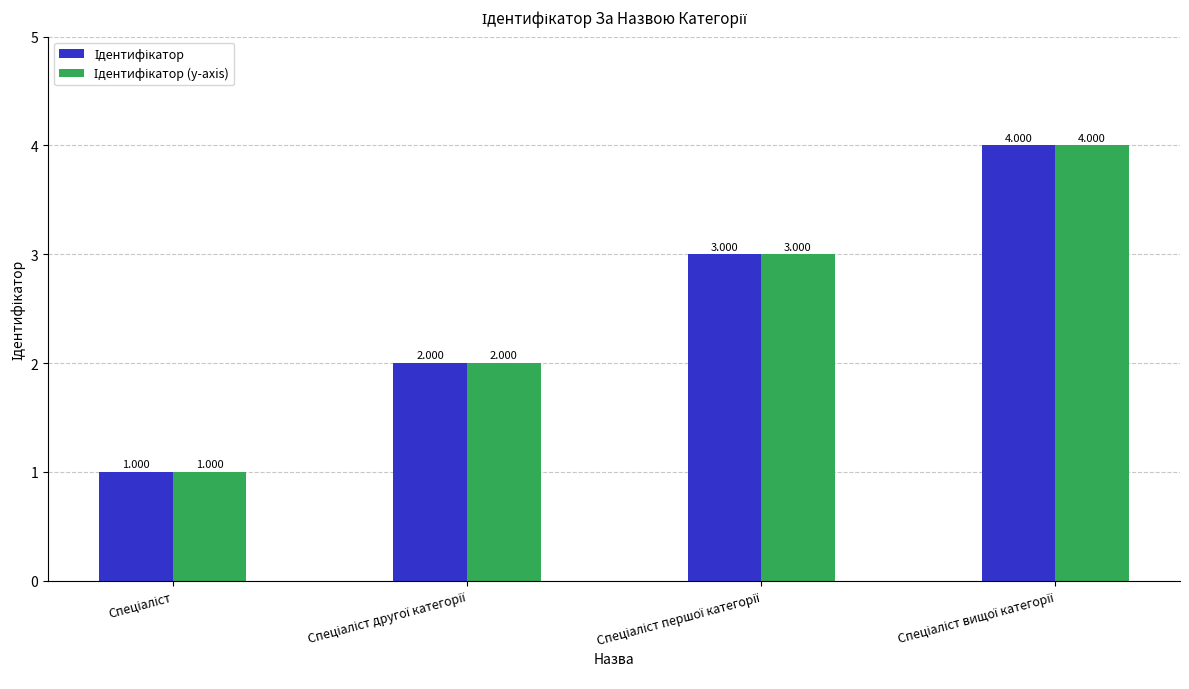

Reading left to right, extract all data points from this chart.

Ідентифікатор: 1	2	3	4
Ідентифікатор (y-axis): 1	2	3	4